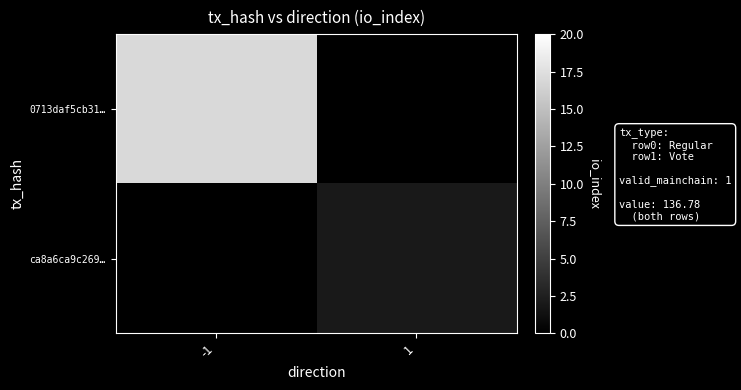

Which has a higher value, 1 or -1?

-1